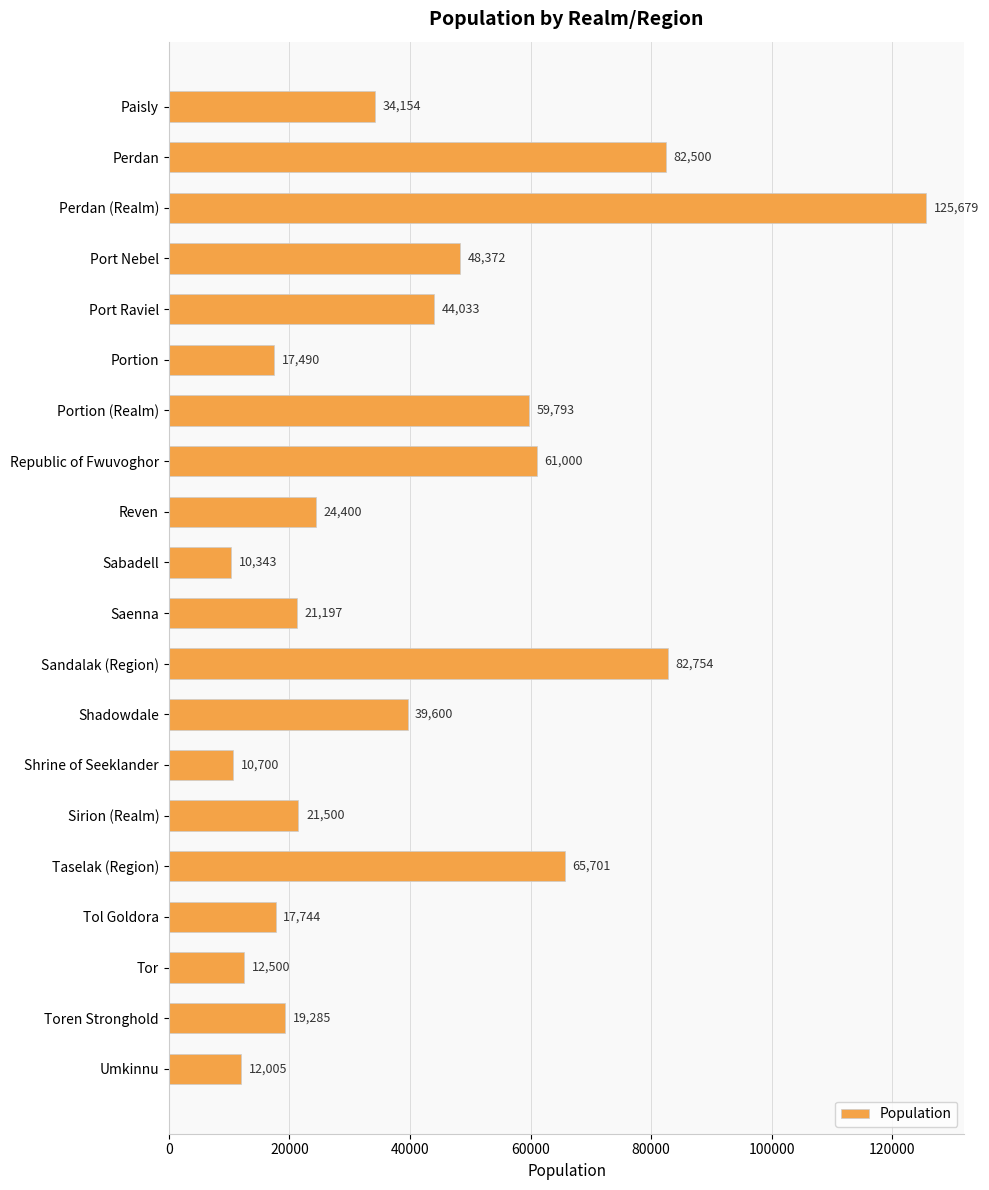

The chart shows a value of 7326 at Paisly. True or false?

False